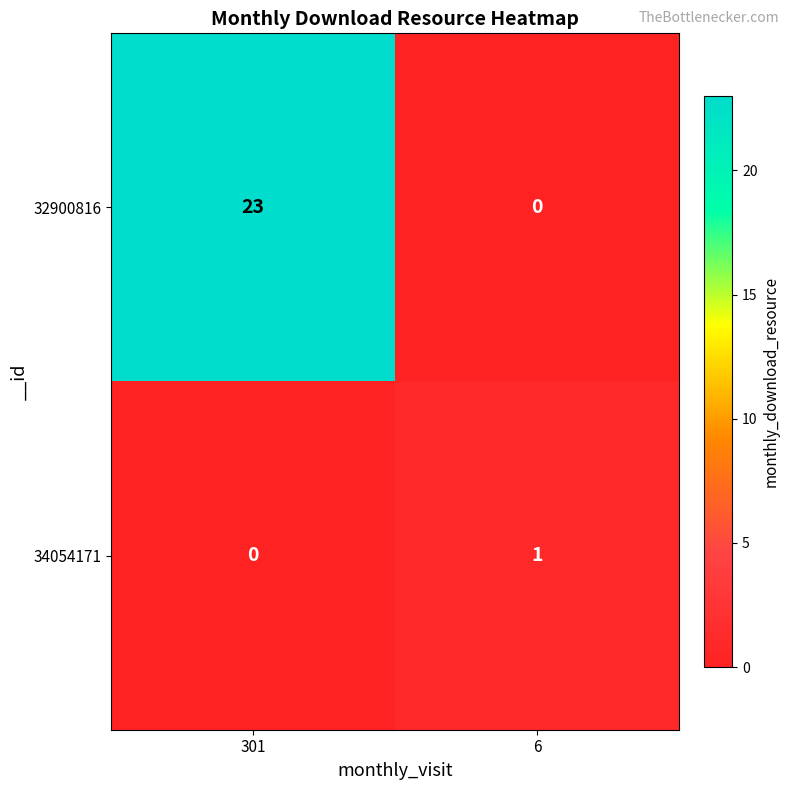

Rank the categories by 34054171 value from highest to lowest.

6, 301